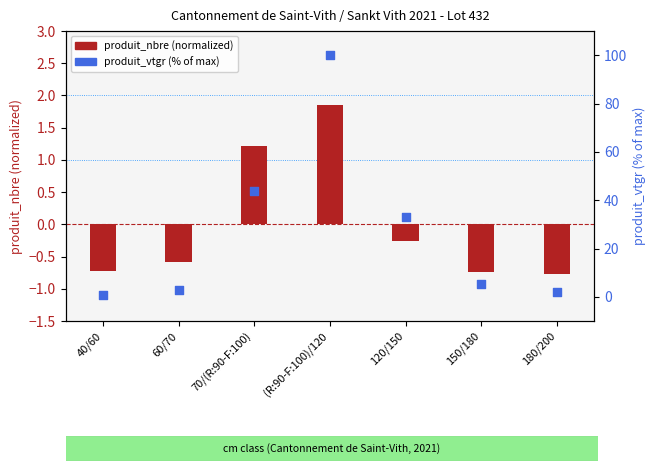

Which series has the largest total across all categories?

produit_vtgr (%max)